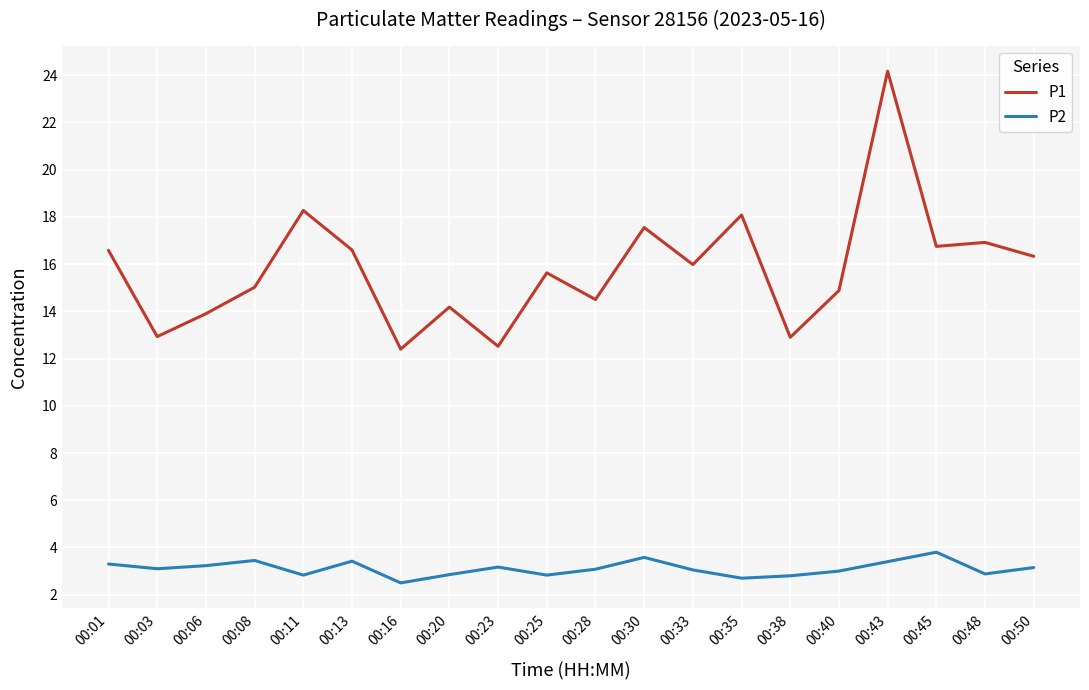

List the series in order of their peak value, lowest first.

P2, P1